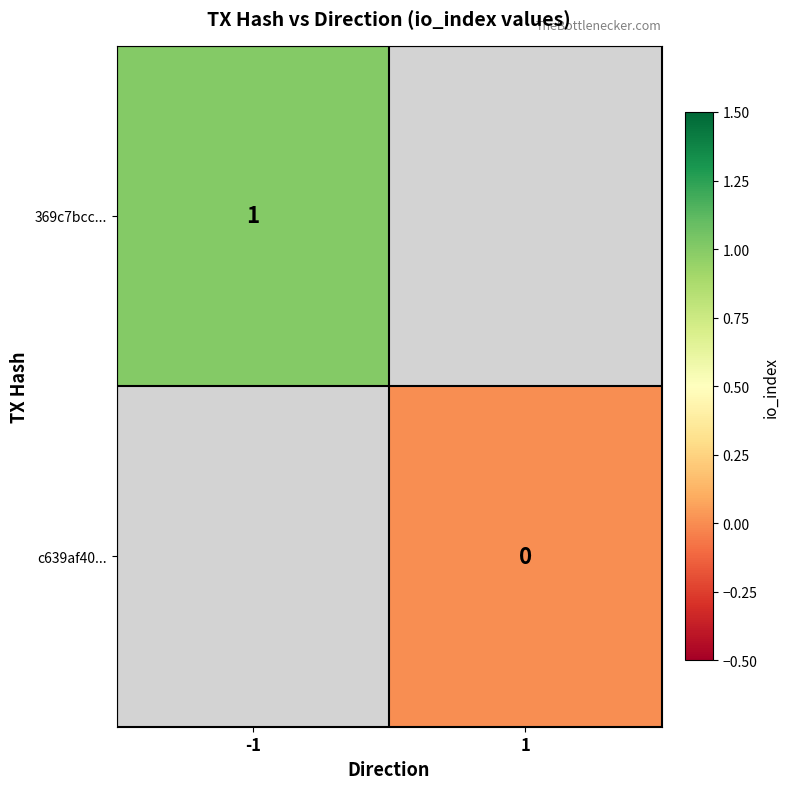

The 369c7bcc... series shows 1 at -1. True or false?

True